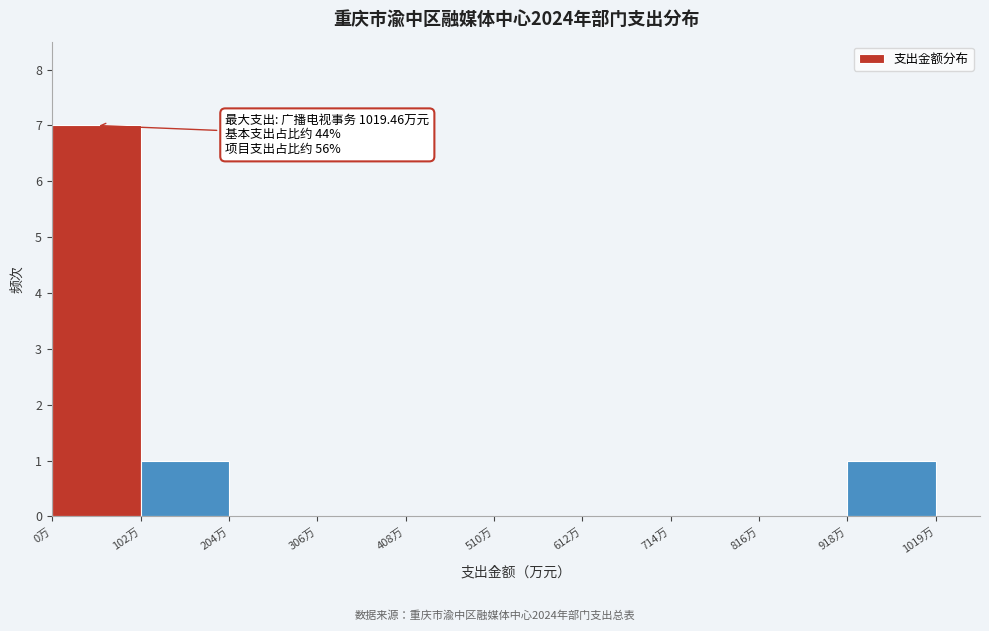

Which range on the x-axis has the tallest bar?

0 to 100